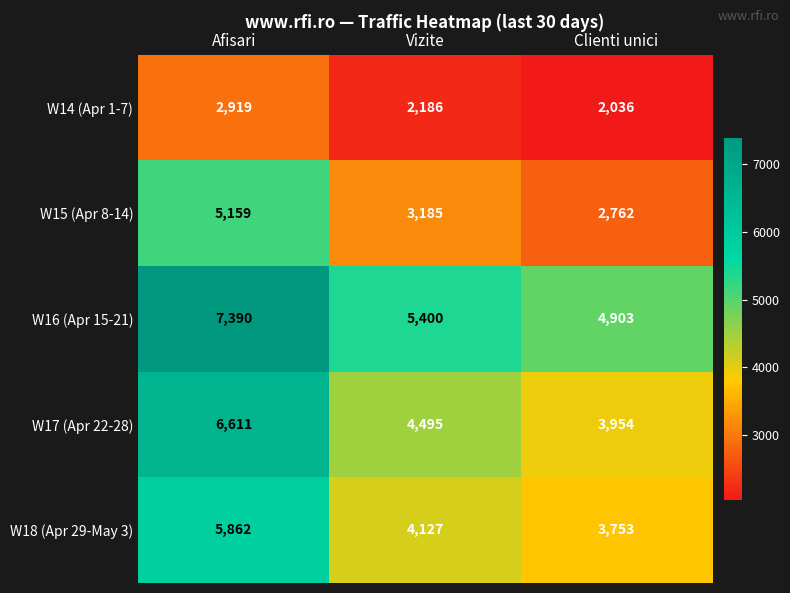

Rank the series at Clienti unici from lowest to highest value.

W14 (Apr 1-7), W15 (Apr 8-14), W18 (Apr 29-May 3), W17 (Apr 22-28), W16 (Apr 15-21)